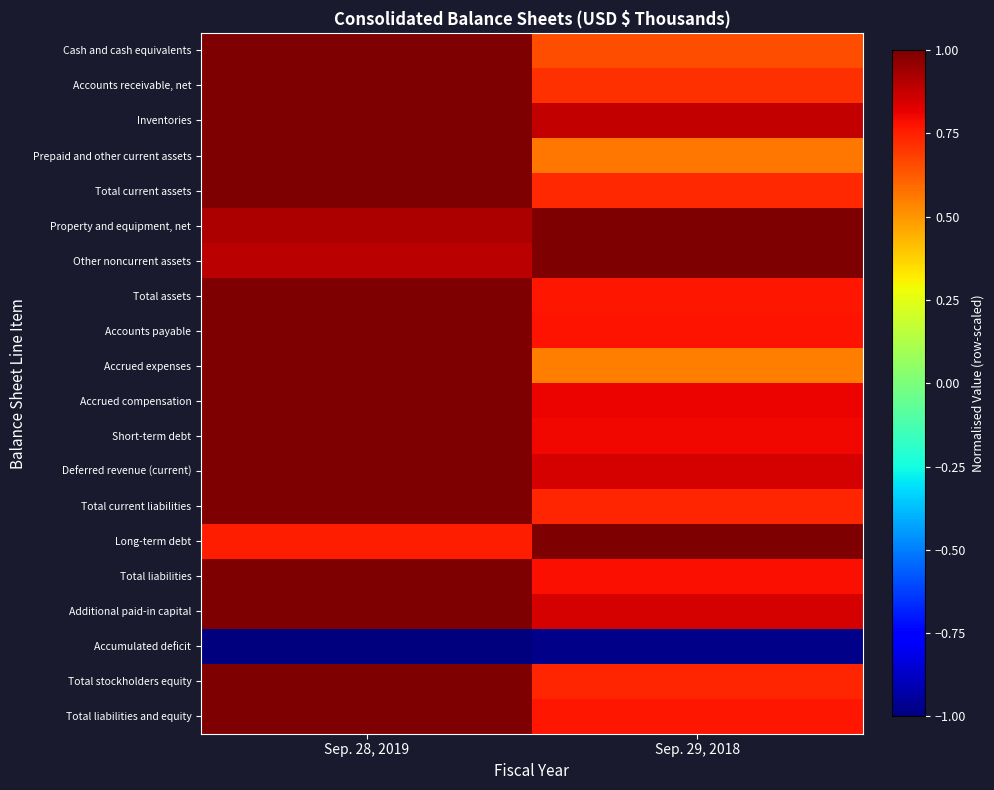

At how many categories does at least one series exceed 0?

2